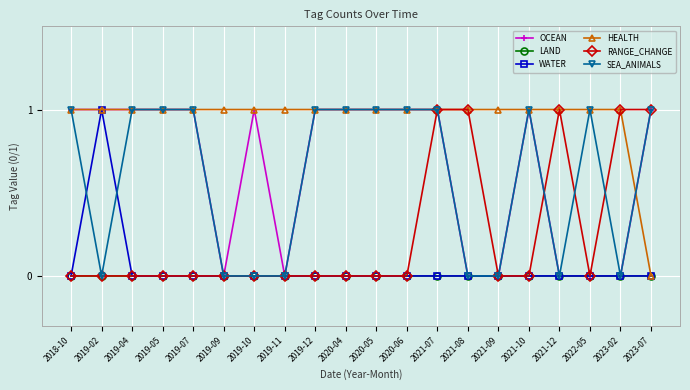

At how many categories does at least one series exceed 0?

20